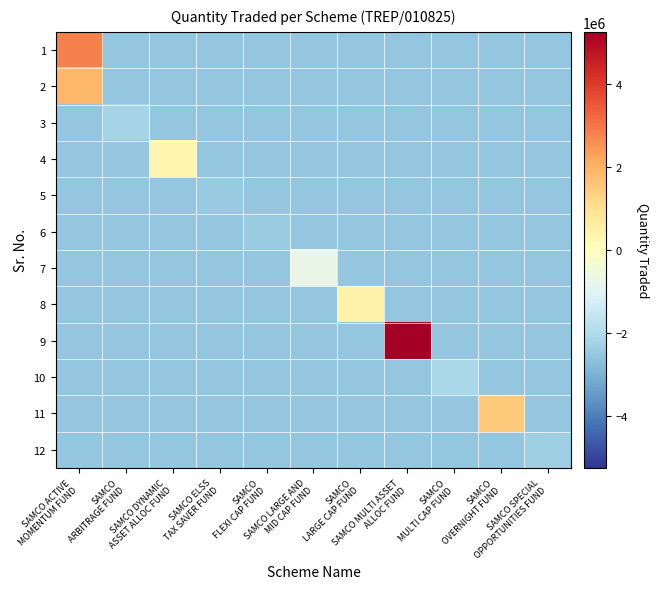

At SAMCO MULTI CAP FUND, list the series in order from largest to smallest.

10, 1, 2, 3, 4, 5, 6, 7, 8, 9, 11, 12